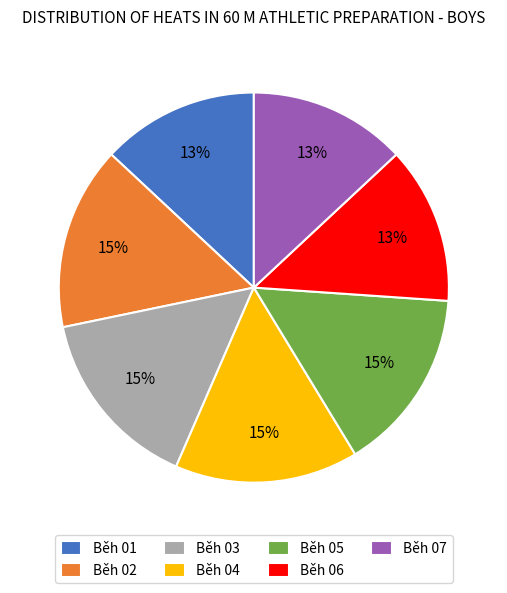

Combined, do Běh 06 and Běh 05 account for over 50%?

No